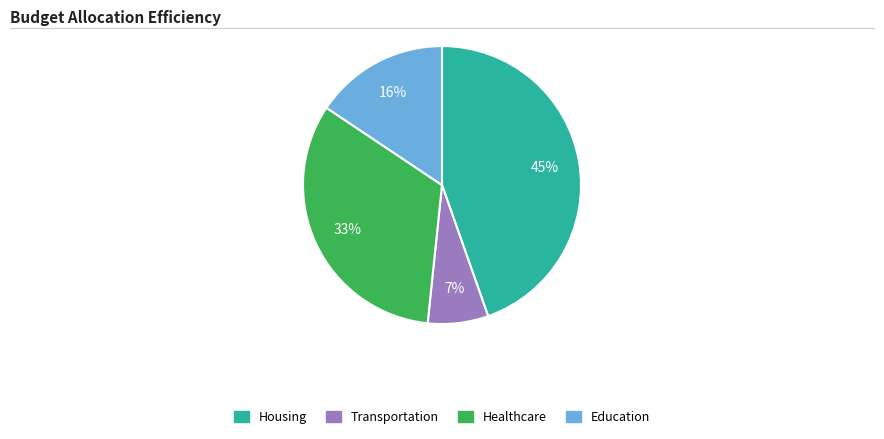

Is there any slice that represents more than half of the pie?

No